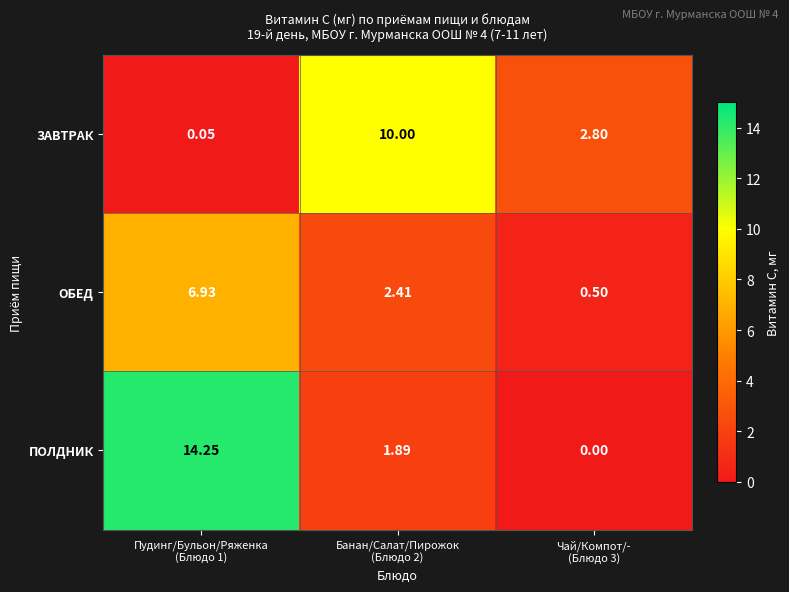

What is the total value across all series at Чай/Компот/-
(Блюдо 3)?

3.3